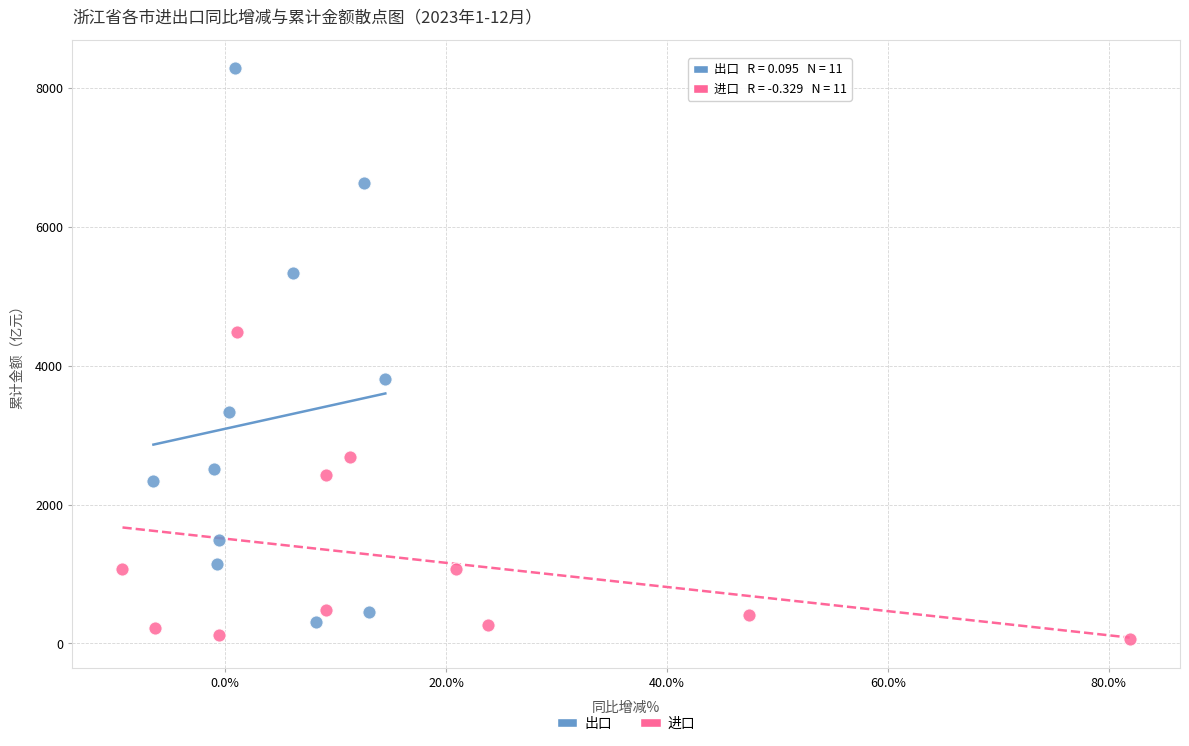

Which series contains the highest Y value?

出口